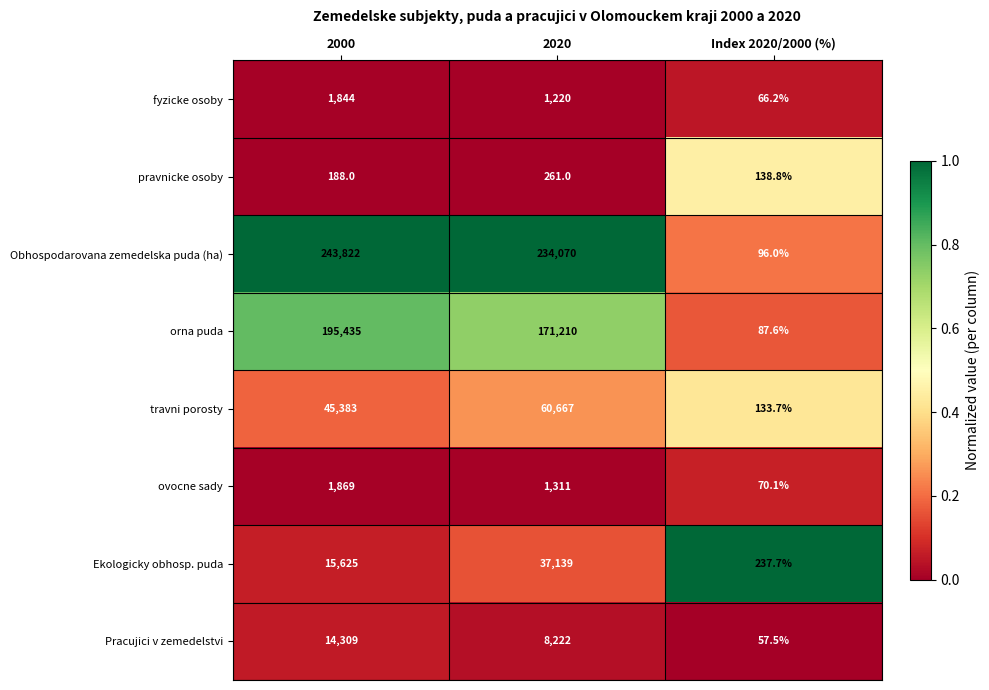

Rank the series at 2020 from lowest to highest value.

pravnicke osoby, fyzicke osoby, ovocne sady, Pracujici v zemedelstvi, Ekologicky obhosp. puda, travni porosty, orna puda, Obhospodarovana zemedelska puda (ha)